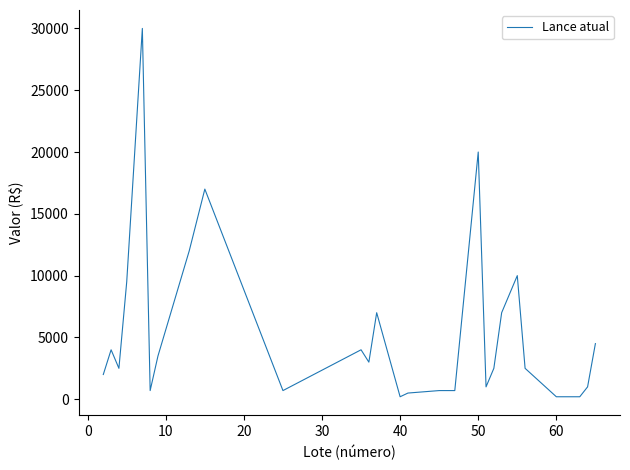

What is the greatest value displayed?

30000